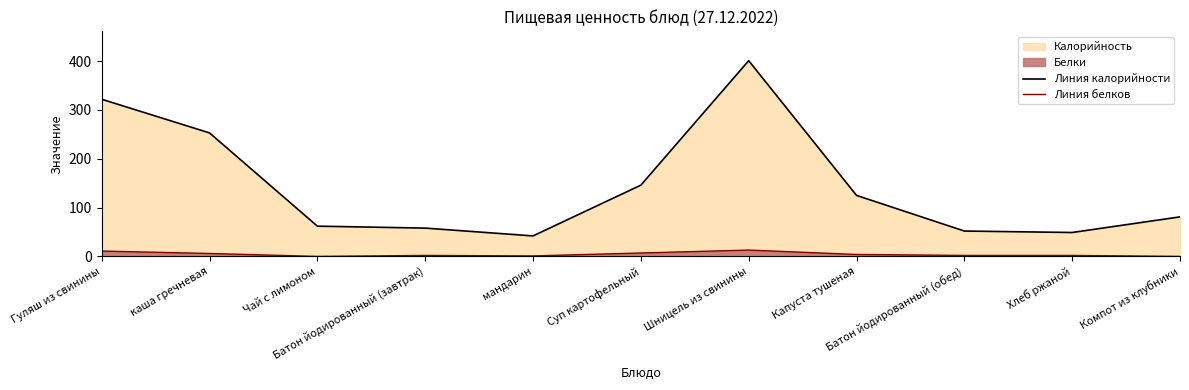

What is the label of the 3rd point from the left?

Чай с лимоном